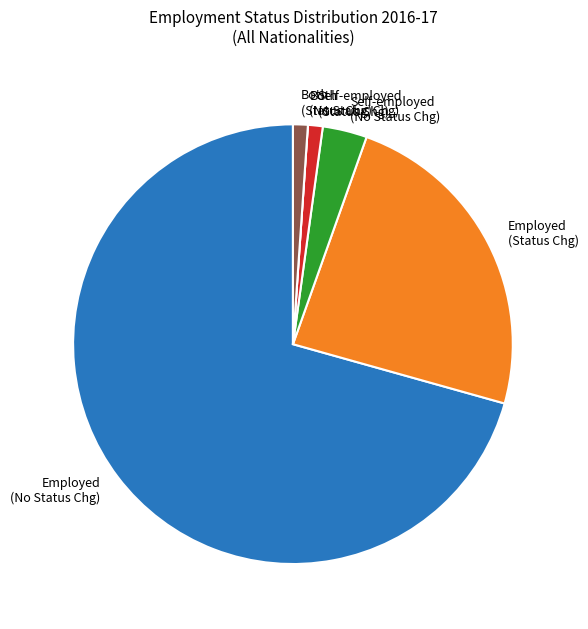

Is there any slice that represents more than half of the pie?

Yes